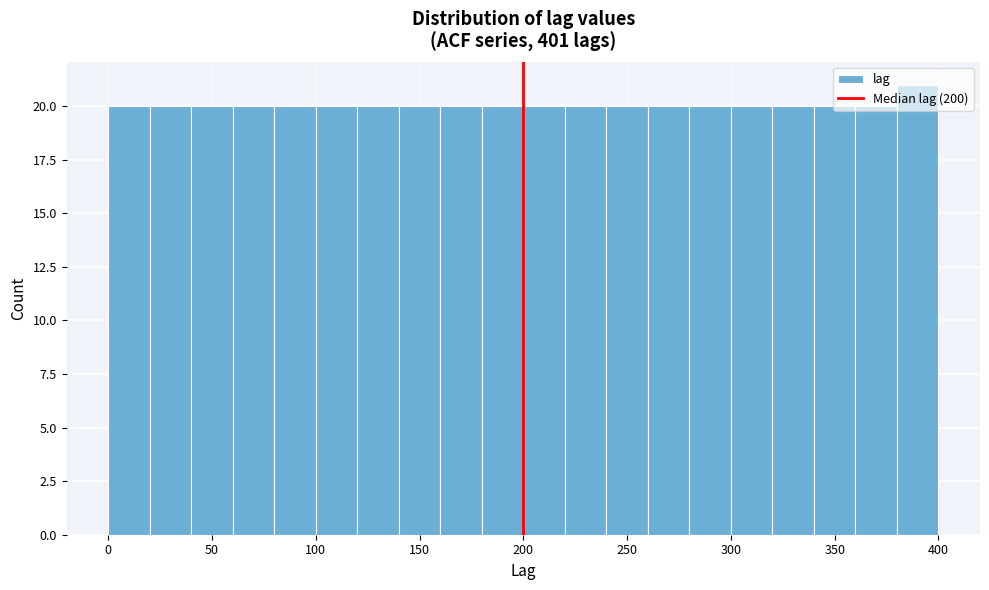

Which range on the x-axis has the tallest bar?

380 to 400